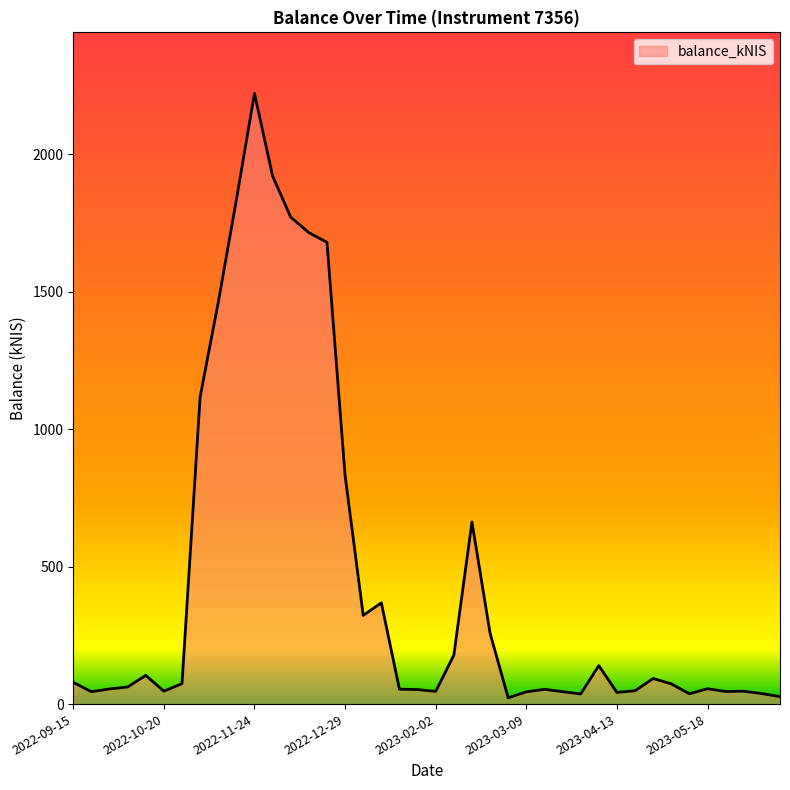

What is the maximum value shown in the chart?

2221.1